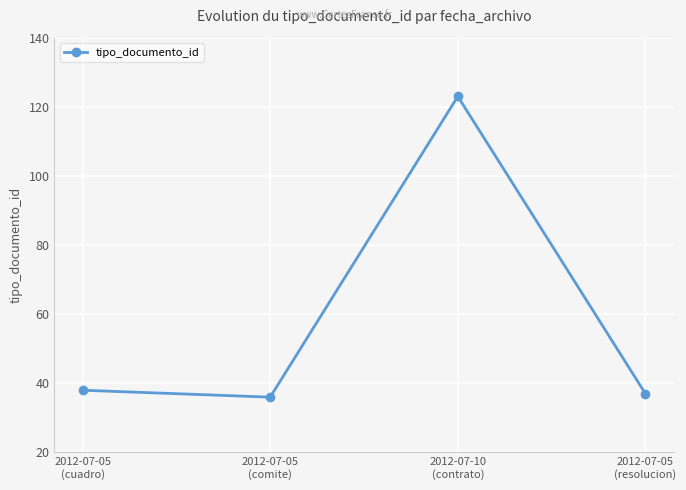

The chart shows a value of 67 at 2012-07-05
(cuadro). True or false?

False